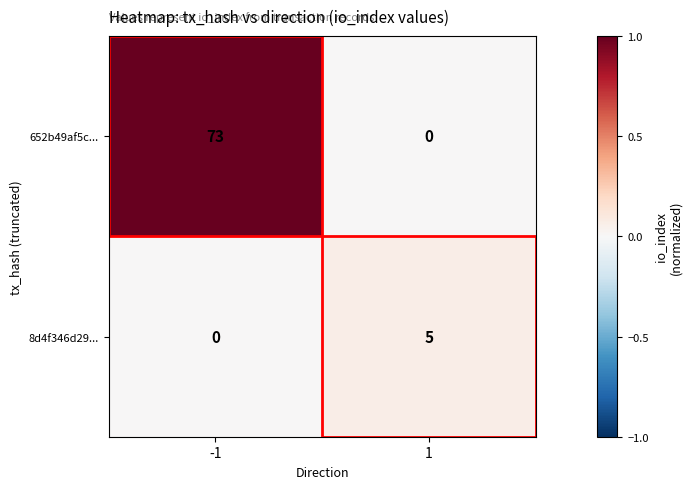

Which series has the largest range (max minus min)?

652b49af5c...